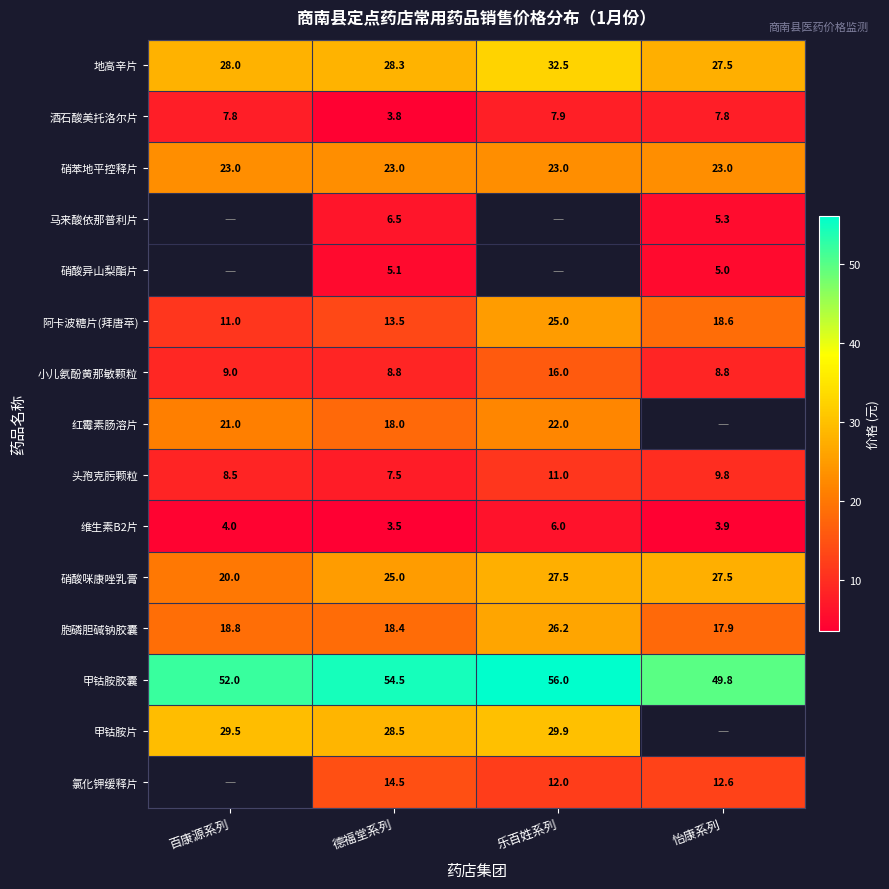

What is the smallest value displayed?

3.5